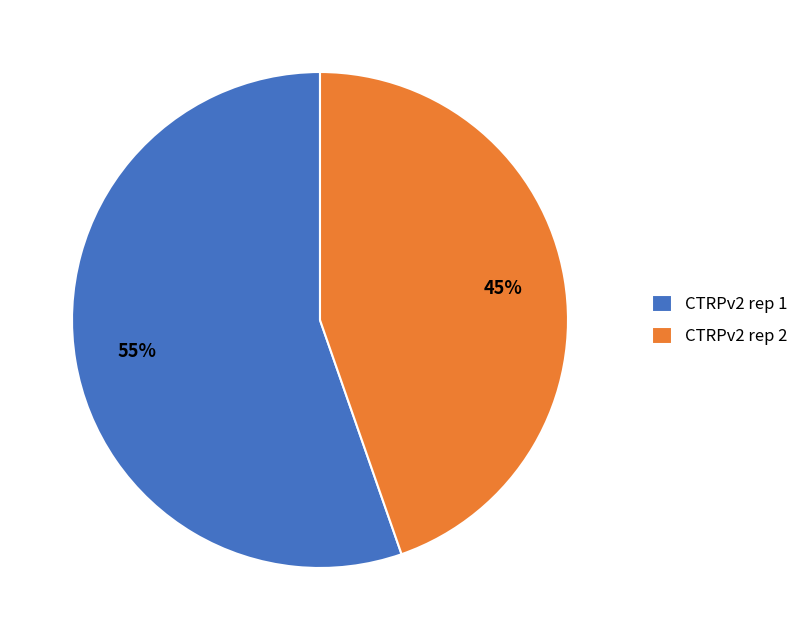

Combined, do CTRPv2 rep 1 and CTRPv2 rep 2 account for over 50%?

Yes